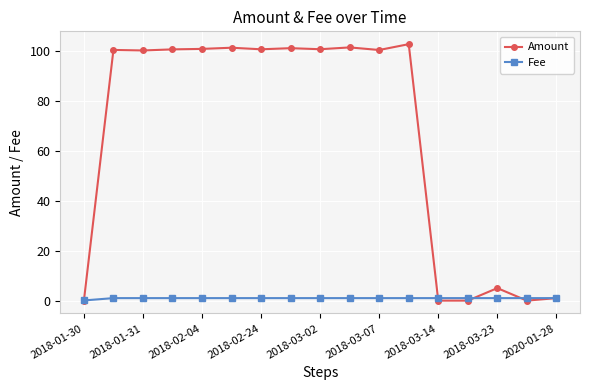

List the series in order of their overall mean, highest first.

Amount, Fee